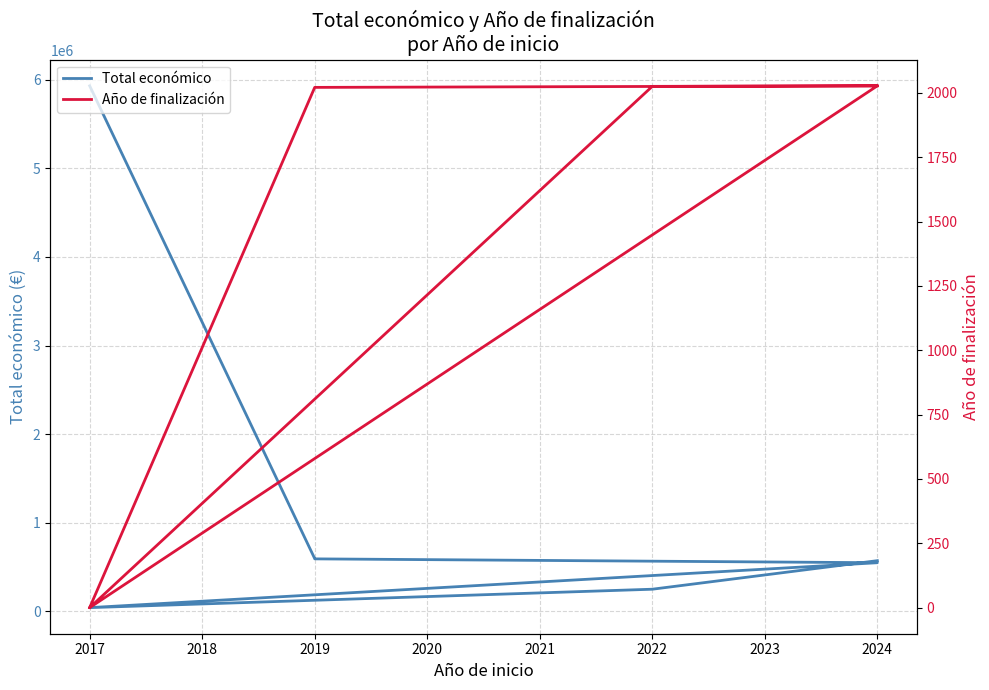

How many data points in Año de finalización are less than 2021?

2